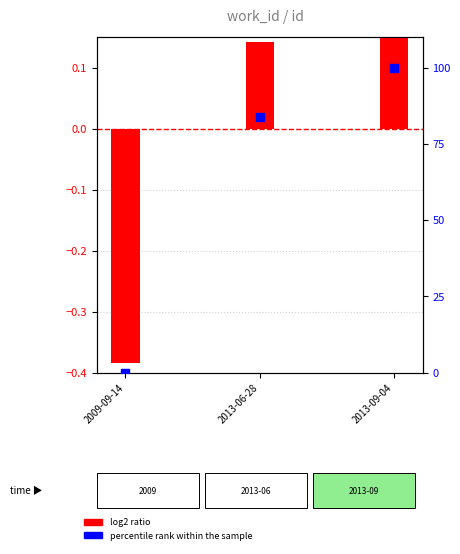

Which series reaches the minimum Y coordinate?

log2 ratio